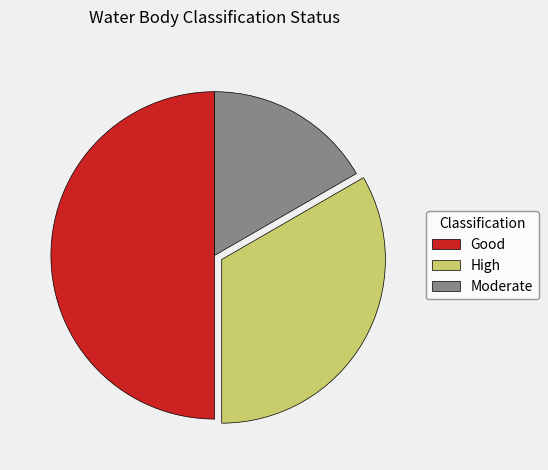

Which slice is the largest?

Good